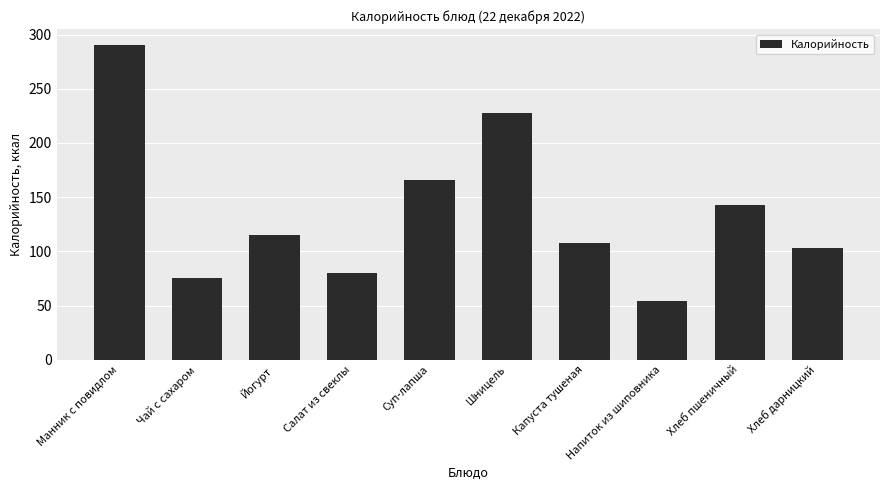

True or false: the data shows 19.6 at Напиток из шиповника.

False